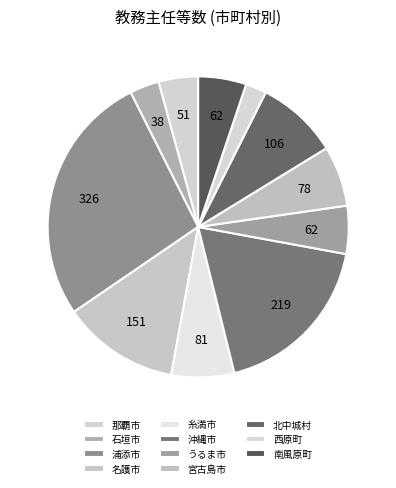

Combined, do 糸満市 and 北中城村 account for over 50%?

No